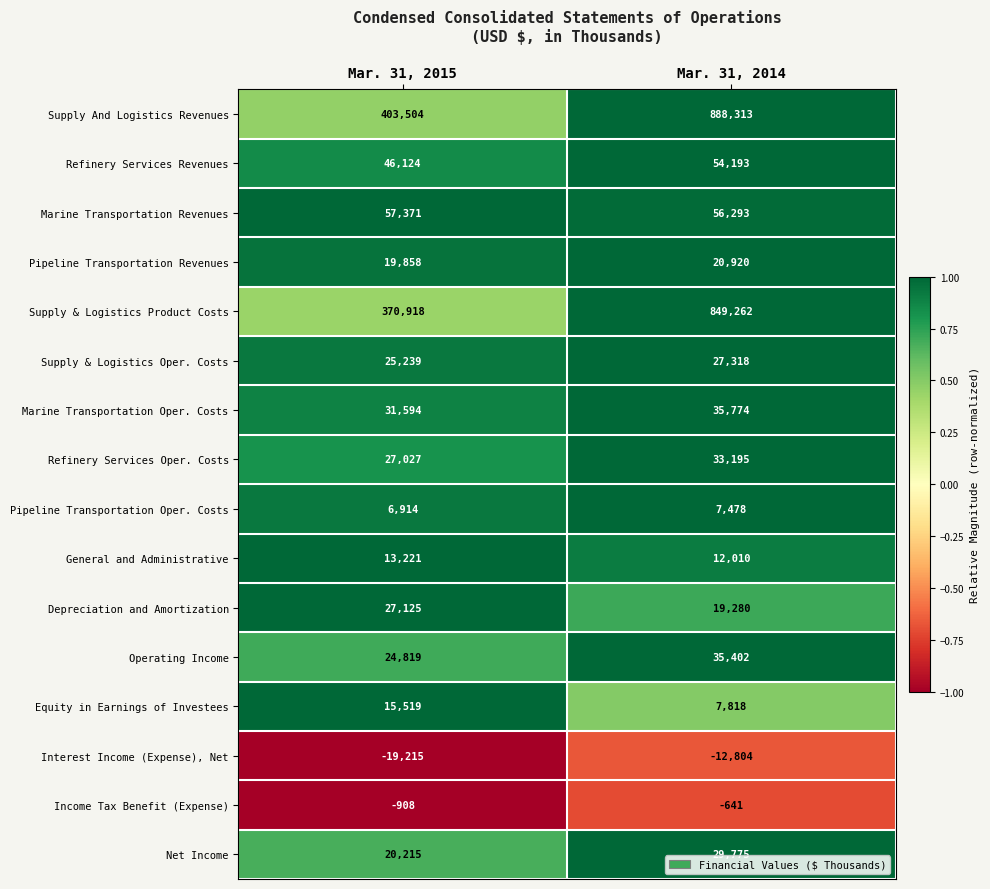

The value of Supply & Logistics Oper. Costs at Mar. 31, 2014 is 8509. True or false?

False